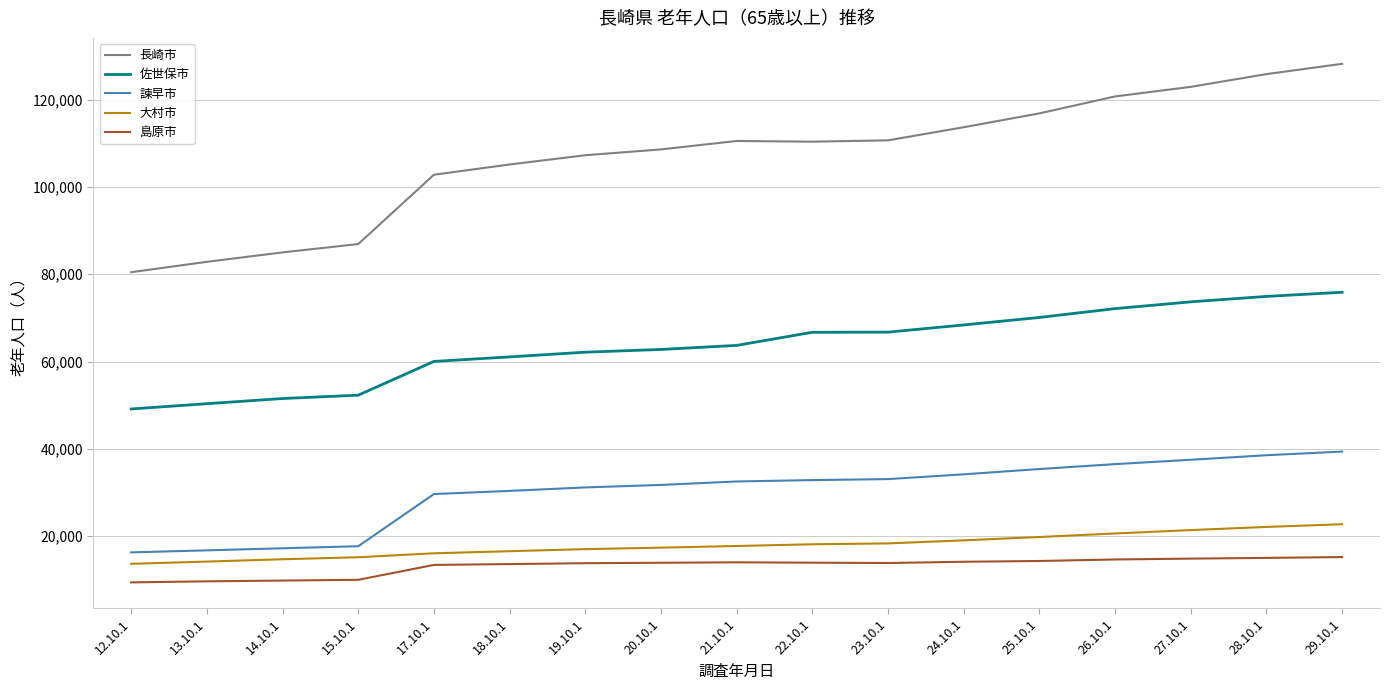

What is the maximum value shown in the chart?

128255